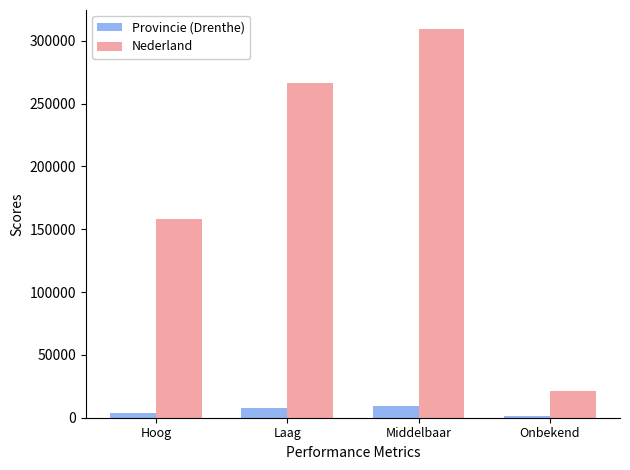

What is the difference between the maximum and minimum values in the Provincie (Drenthe) series?

8000